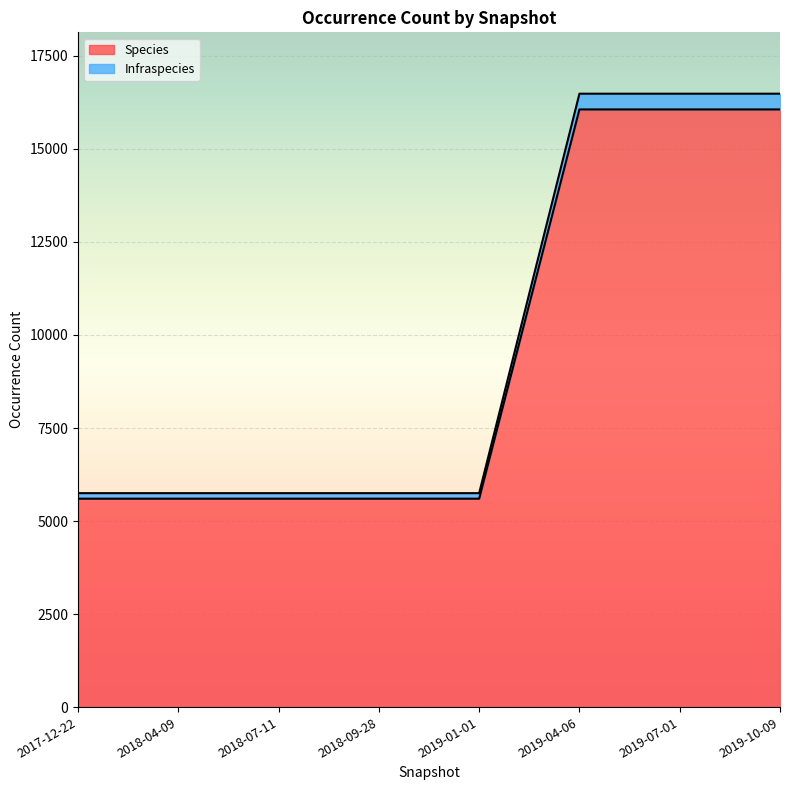

How many lines are shown in the chart?

2